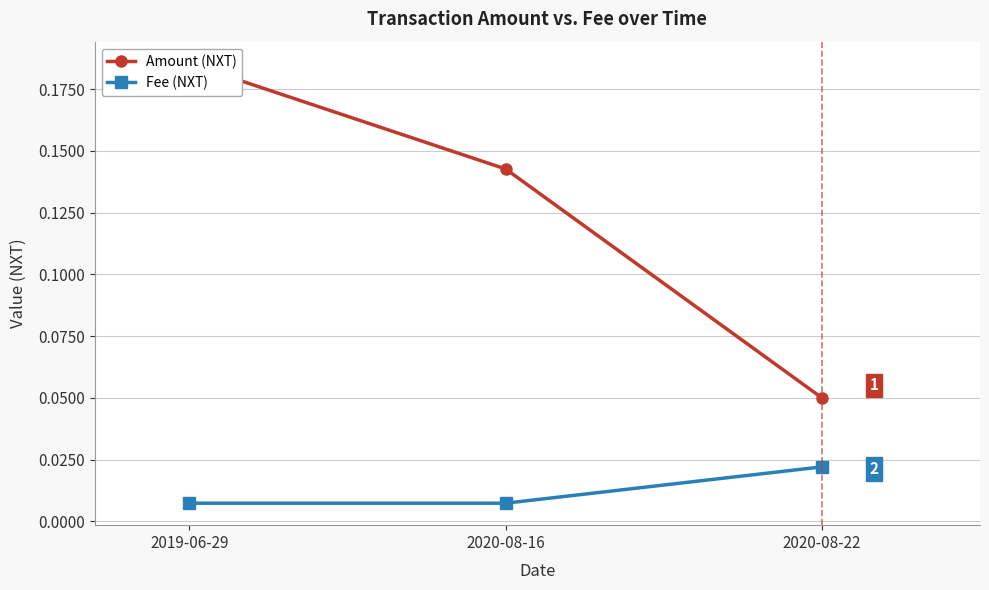

What is the spread (max minus min) of values at 2019-06-29?

0.2